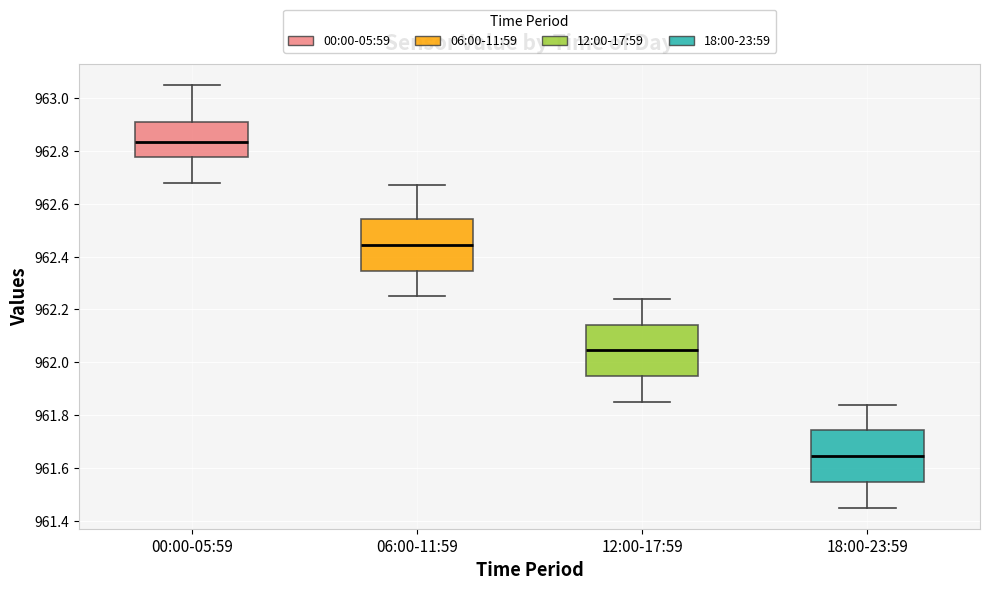

Which box's median line is the highest?

00:00-05:59